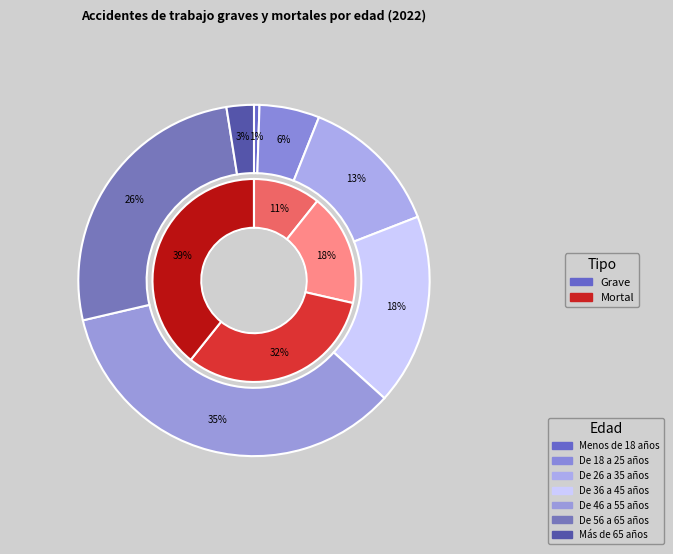

The De 56 a 65 años slice represents 53% of the pie. True or false?

False